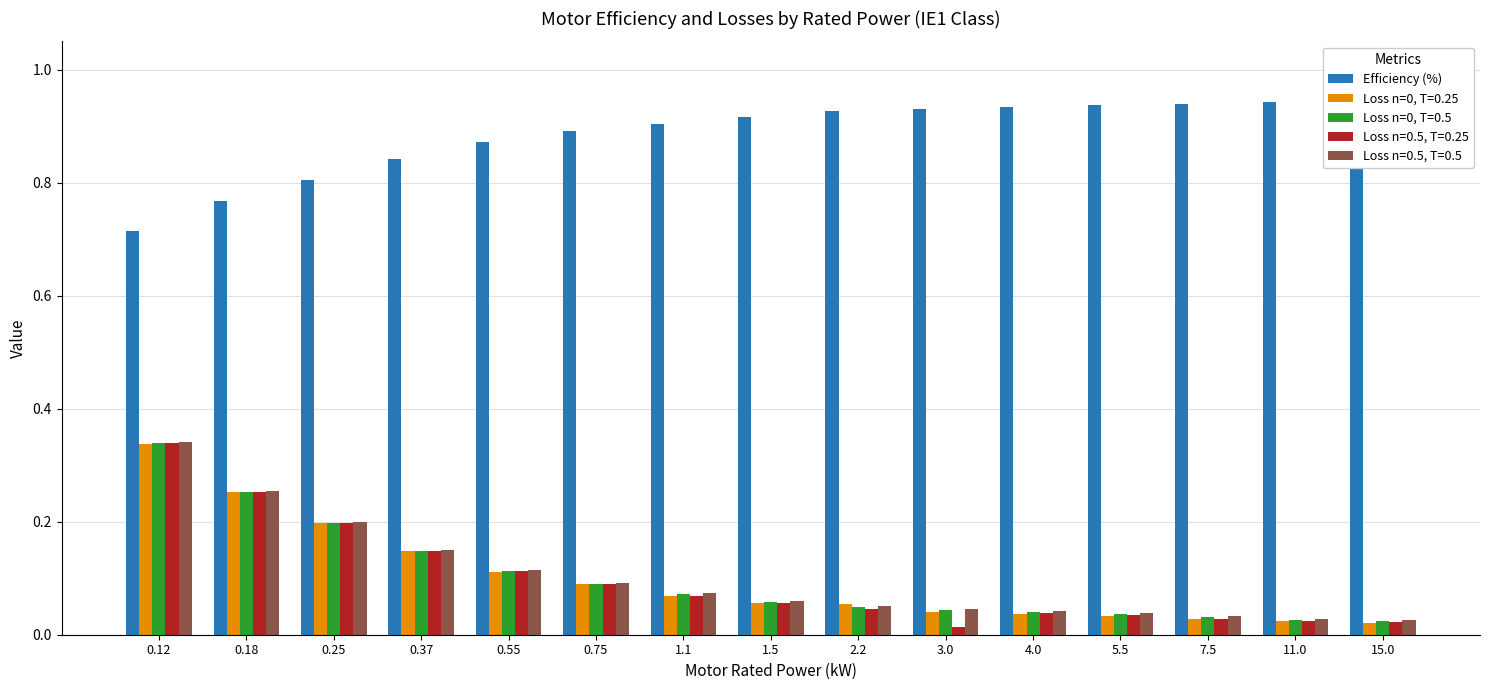

Read the value at 0.75.

0.9